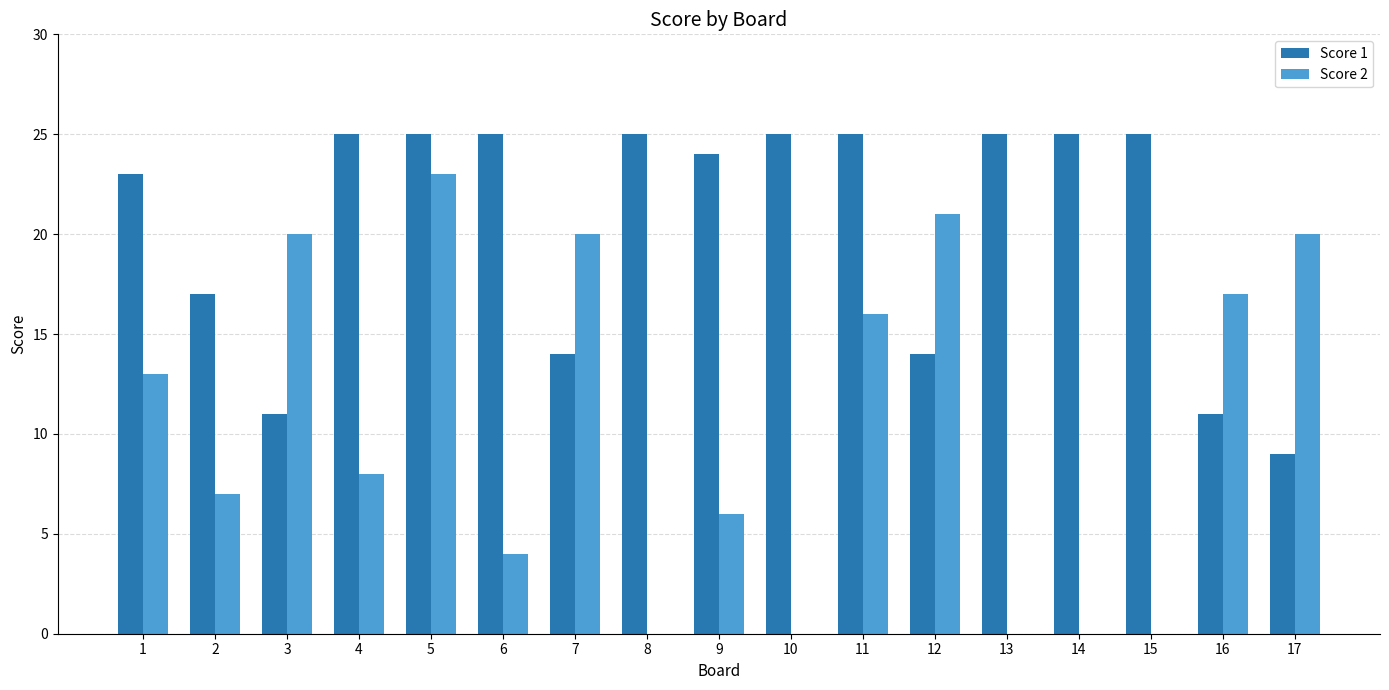

The value of Score 2 at 1 is 13. True or false?

True